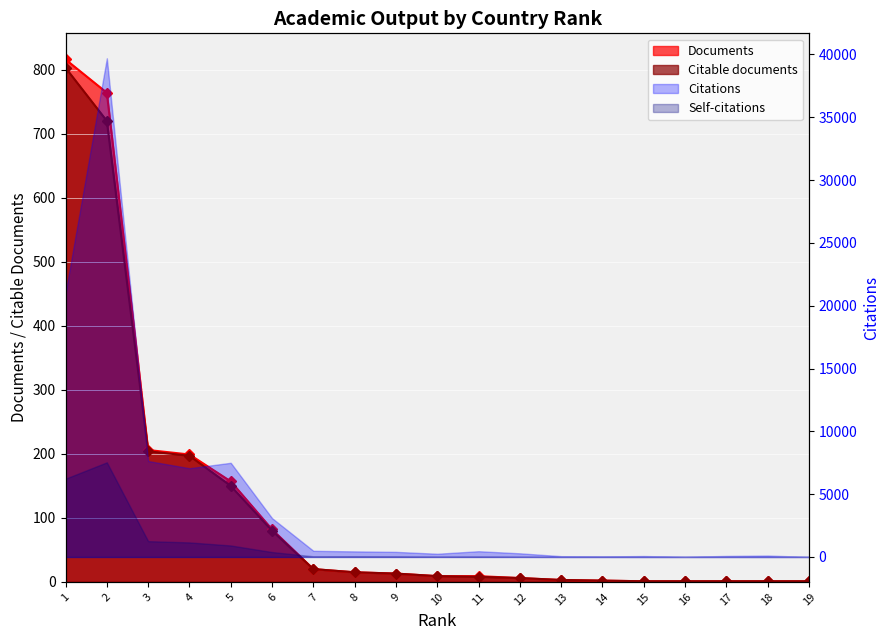

Between 13 and 10, which is larger?

10